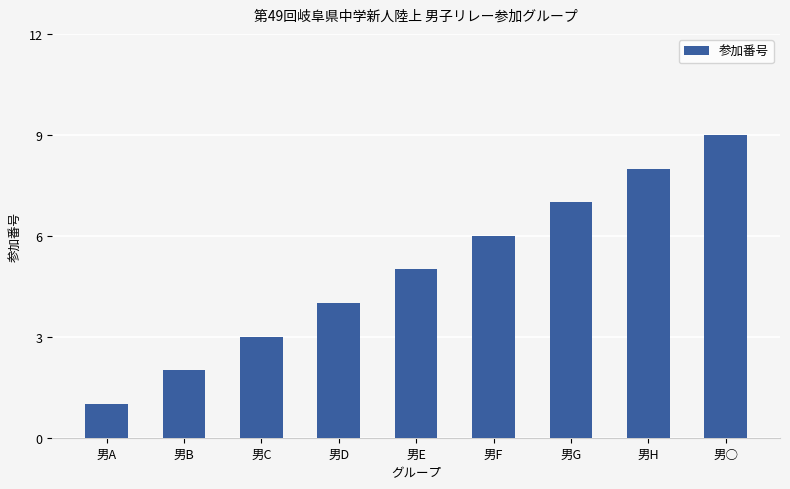

What is the greatest value displayed?

9